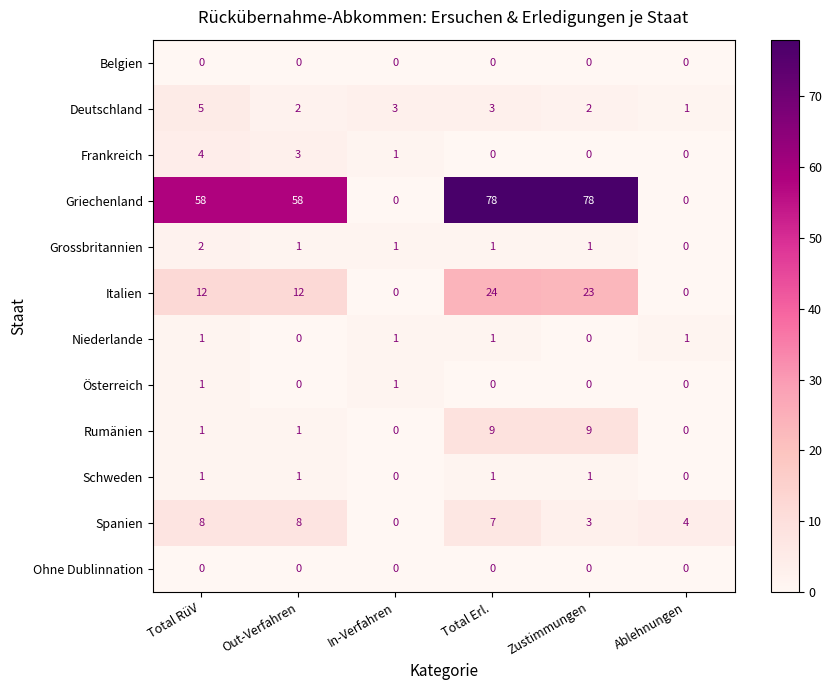

Which category has the highest value in the Frankreich series?

Total RüV